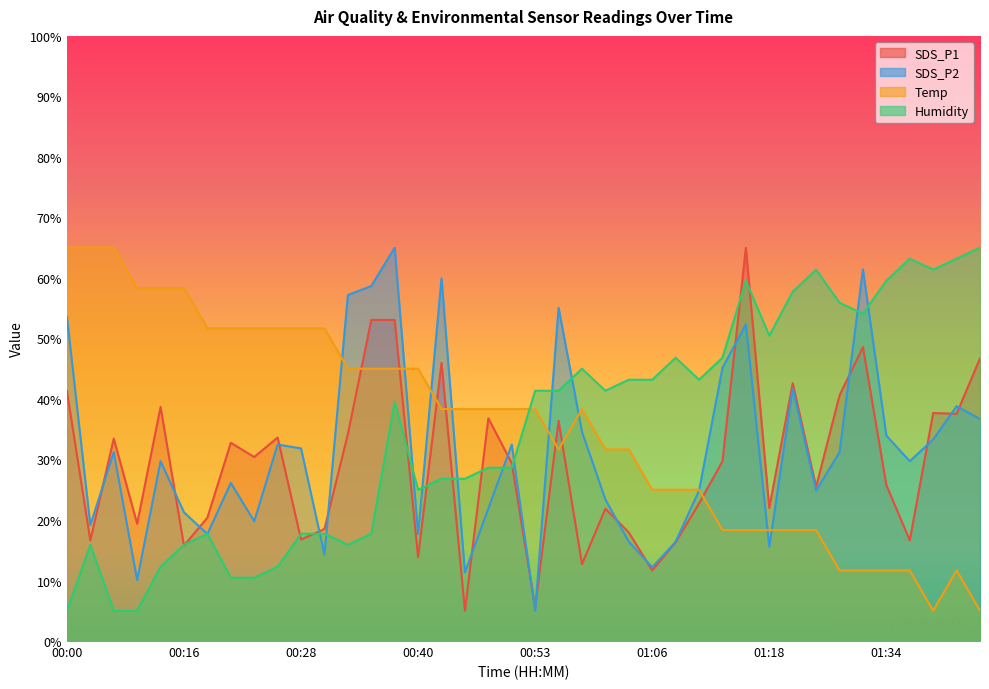

In Humidity, how many points are lower than both neighbors (excluding endpoints)?

7